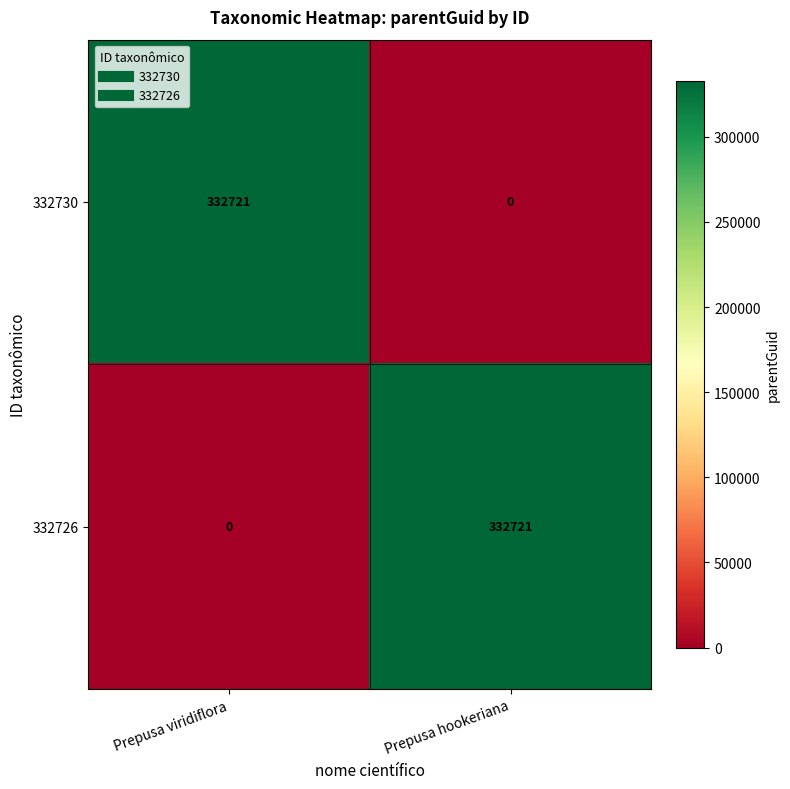

What is the difference between the highest and lowest values at Prepusa hookeriana?

332721